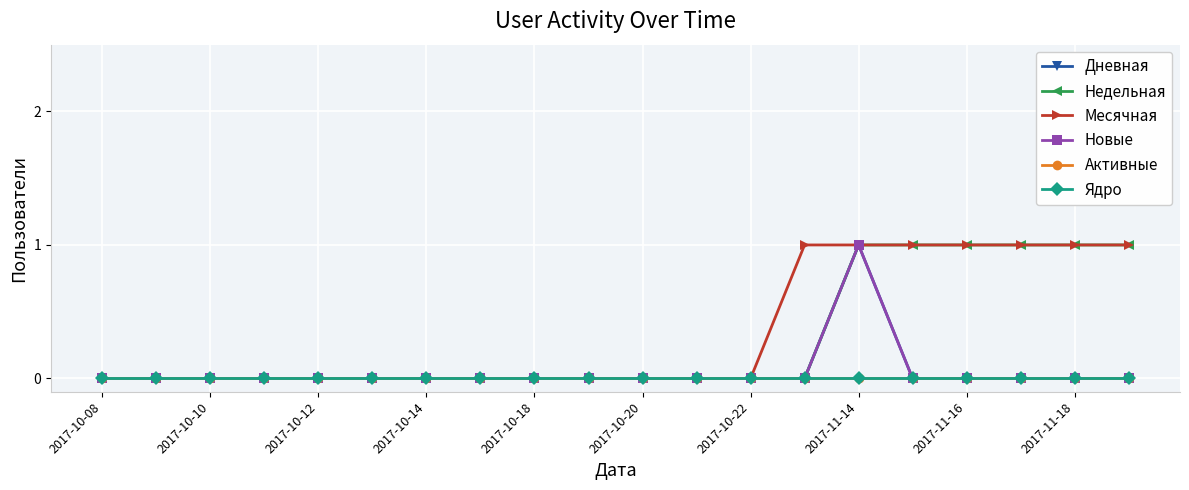

At which label is Новые closest to 0?

2017-10-08